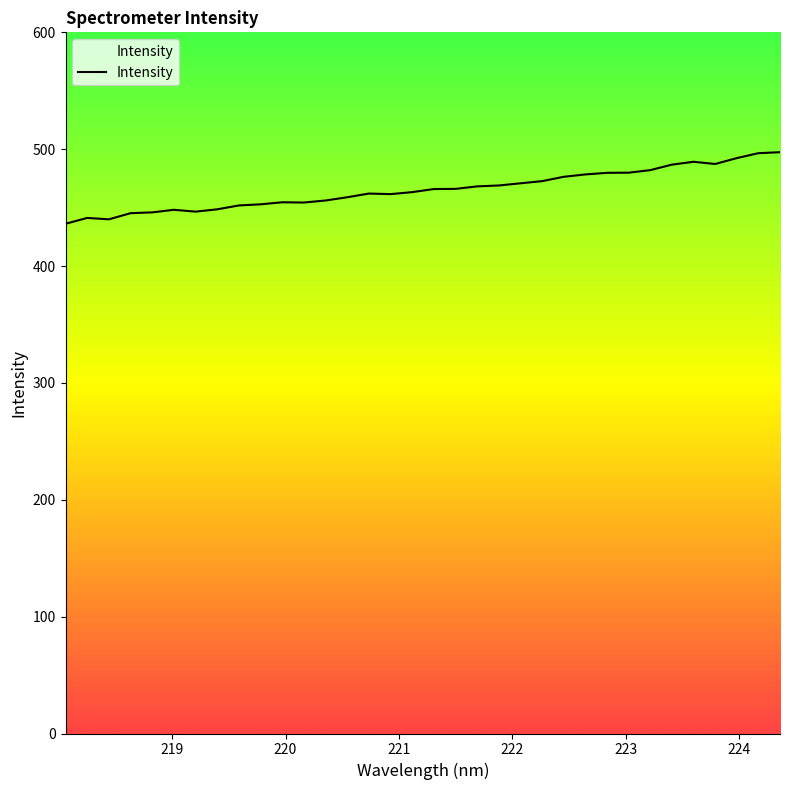

Is it true that the value at 24 is 179.9?

False